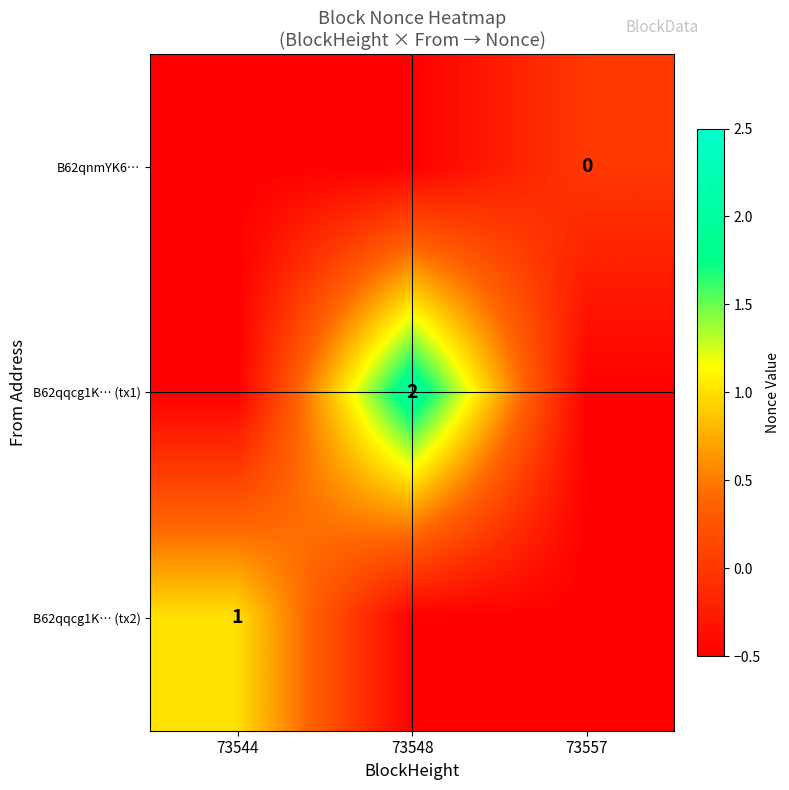

The B62qqcg1K… (tx2) series shows 1.0 at 73544. True or false?

True